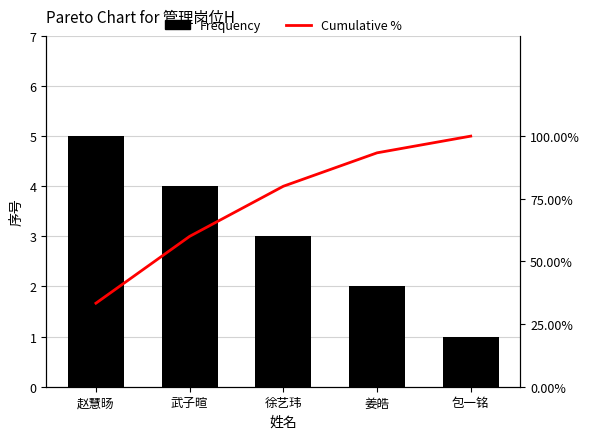

How many values in the Frequency series are below 3?

2